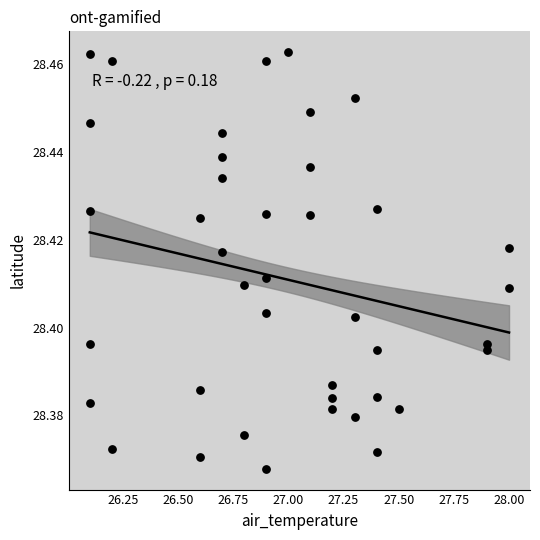

What is the range of X values (max minus min)?

1.9